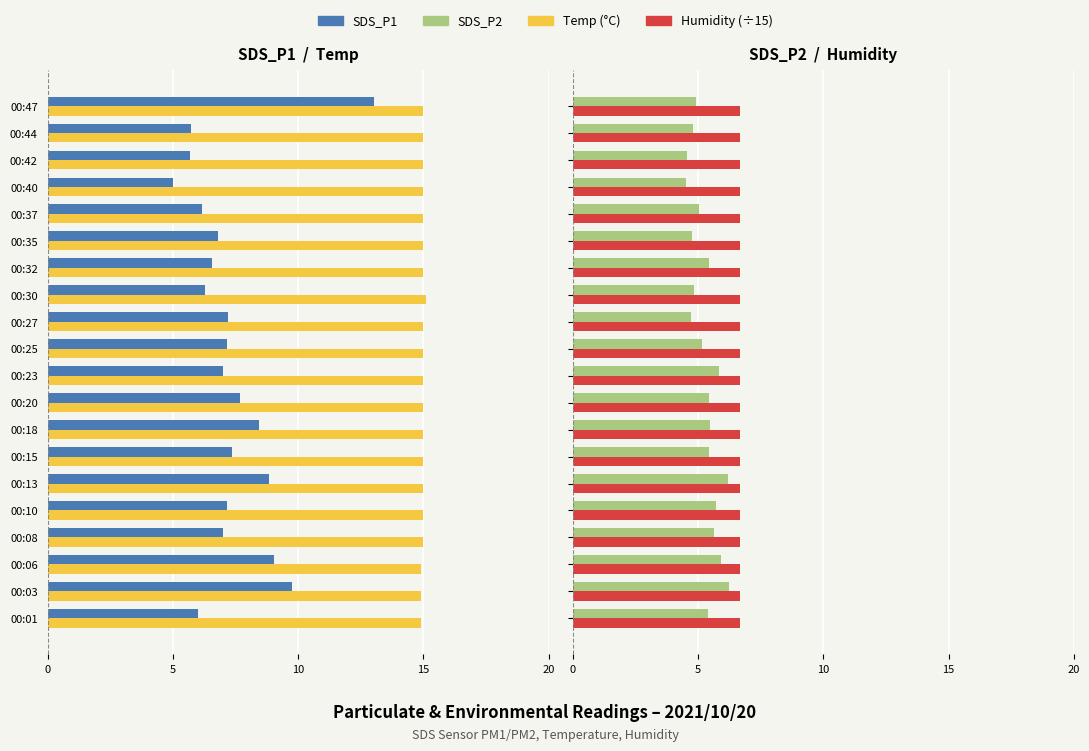

The value of SDS_P1 at 00:42 is -7.8. True or false?

False